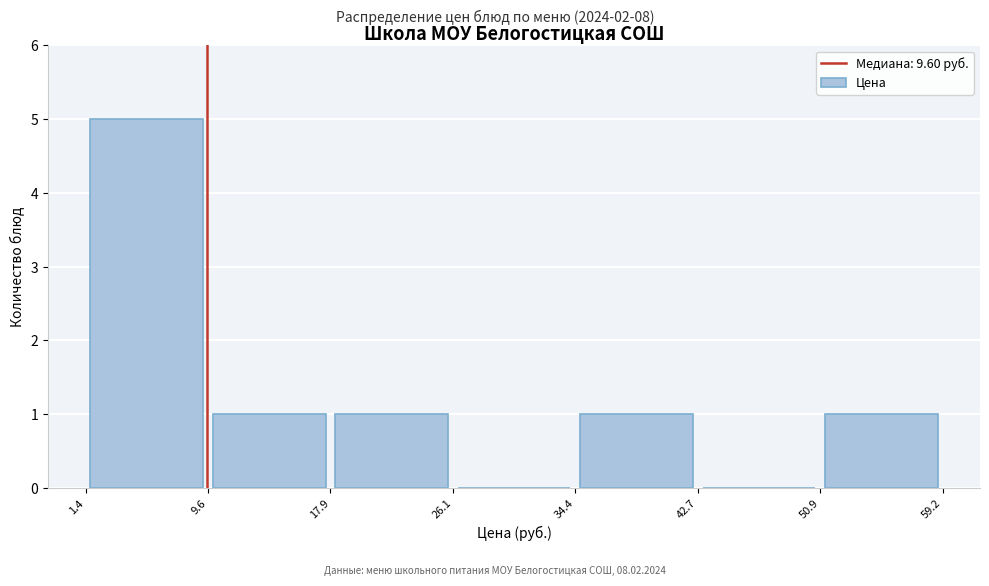

How tall is the bar that spans 50.9 to 59.2 on the x-axis? The values are not printed on the chart, so give them approximately, as read against the axis.

1